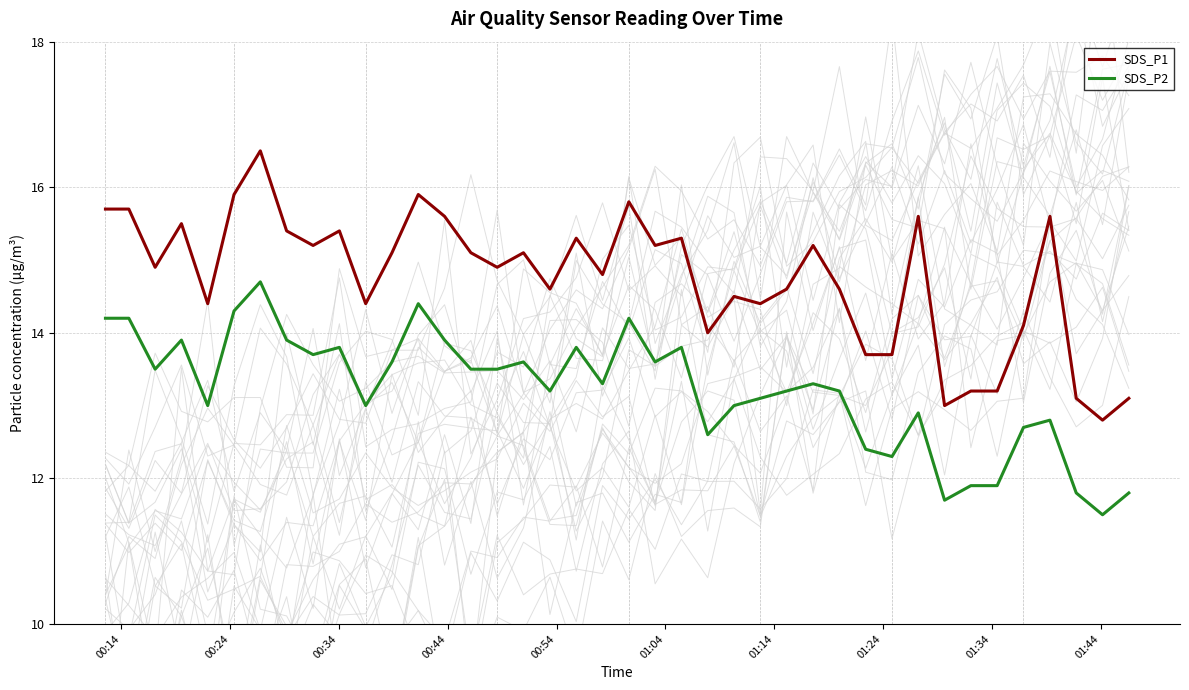

What is the value of the SDS_P1 point at the 28th from the left?

15.2